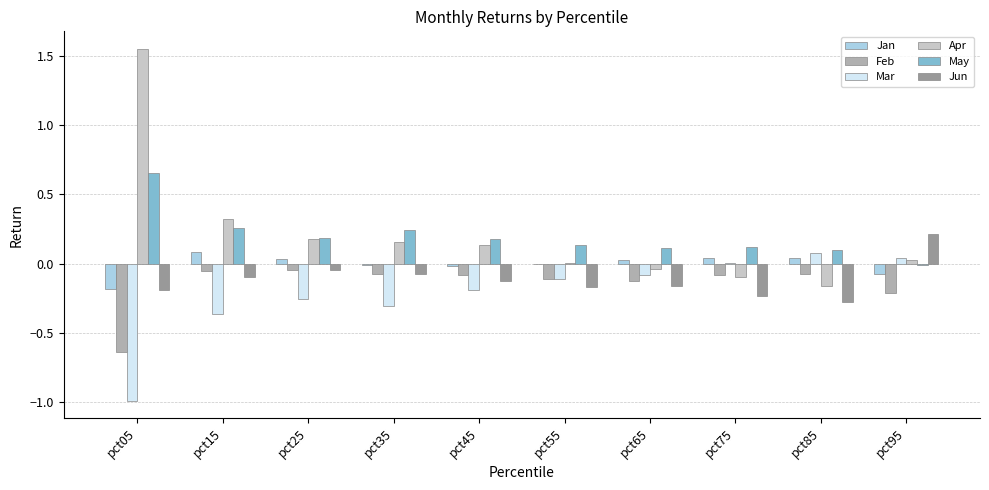

Reading right to left, transcribe all the data shown in this chart.

Jan: pct95=-0.1	pct85=0.0	pct75=0.0	pct65=0.0	pct55=-0.0	pct45=-0.0	pct35=-0.0	pct25=0.0	pct15=0.1	pct05=-0.2
Feb: pct95=-0.2	pct85=-0.1	pct75=-0.1	pct65=-0.1	pct55=-0.1	pct45=-0.1	pct35=-0.1	pct25=-0.0	pct15=-0.1	pct05=-0.6
Mar: pct95=0.0	pct85=0.1	pct75=0.0	pct65=-0.1	pct55=-0.1	pct45=-0.2	pct35=-0.3	pct25=-0.3	pct15=-0.4	pct05=-1.0
Apr: pct95=0.0	pct85=-0.2	pct75=-0.1	pct65=-0.0	pct55=0.0	pct45=0.1	pct35=0.2	pct25=0.2	pct15=0.3	pct05=1.6
May: pct95=-0.0	pct85=0.1	pct75=0.1	pct65=0.1	pct55=0.1	pct45=0.2	pct35=0.2	pct25=0.2	pct15=0.3	pct05=0.7
Jun: pct95=0.2	pct85=-0.3	pct75=-0.2	pct65=-0.2	pct55=-0.2	pct45=-0.1	pct35=-0.1	pct25=-0.0	pct15=-0.1	pct05=-0.2